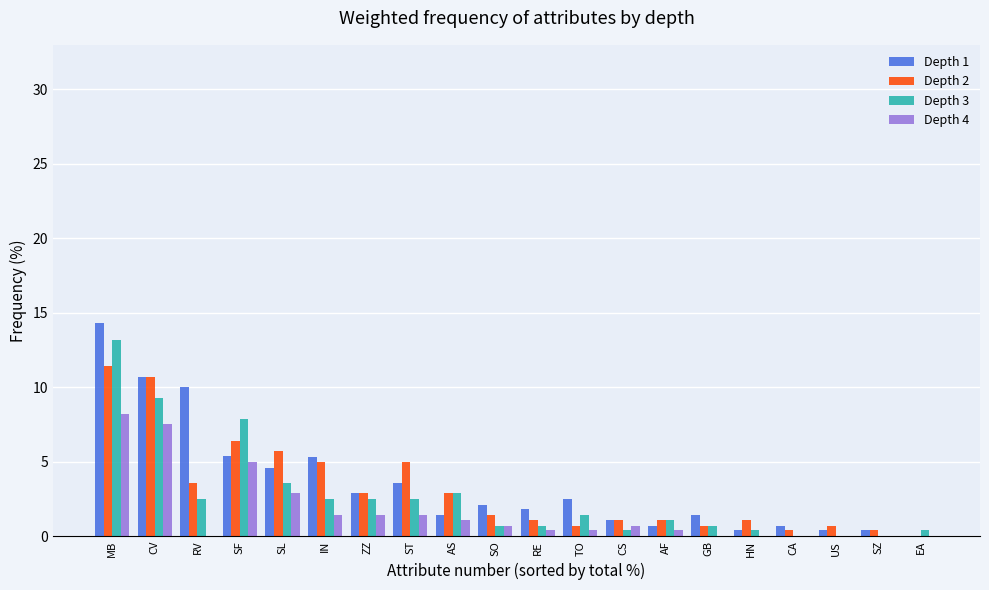

The Depth 3 series shows 7.9 at SF. True or false?

True